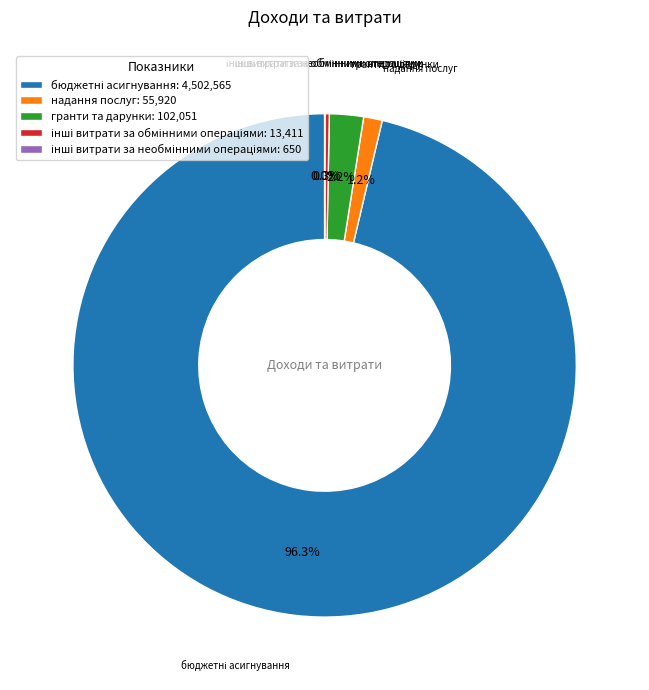

Between гранти та дарунки: 102,051 and надання послуг: 55,920, which is larger?

гранти та дарунки: 102,051